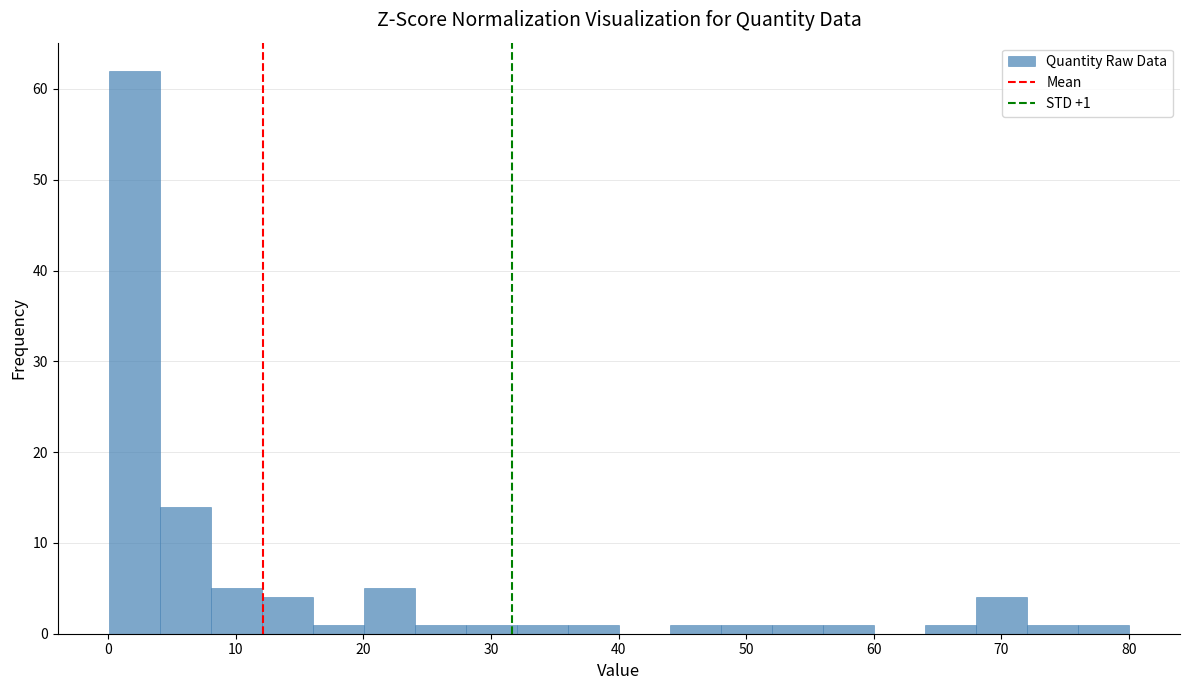

Around what value on the x-axis is the tallest bar? Give the approximate position of its centre, as read against the axis.

2